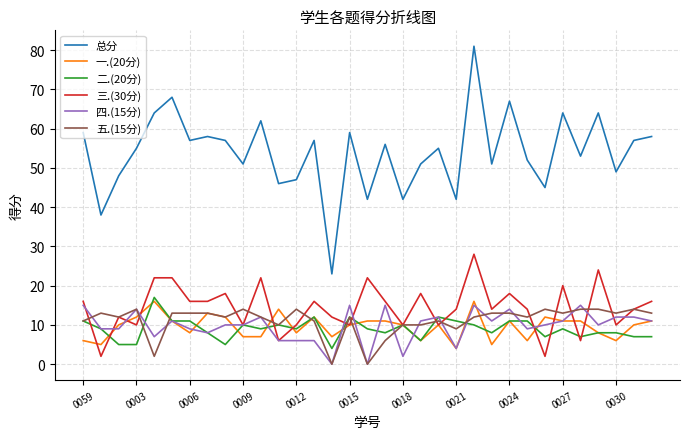

What is the difference between the second highest and minimum values in the 三.(30分) series?

22